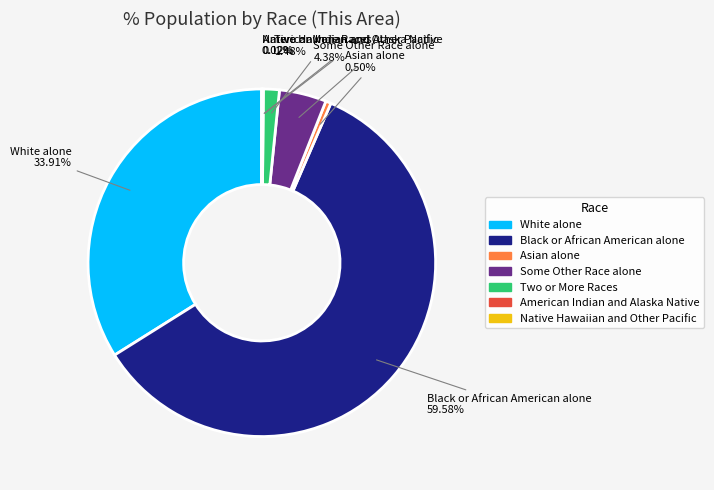

Combined, do Two or More Races and Some Other Race alone account for over 50%?

No